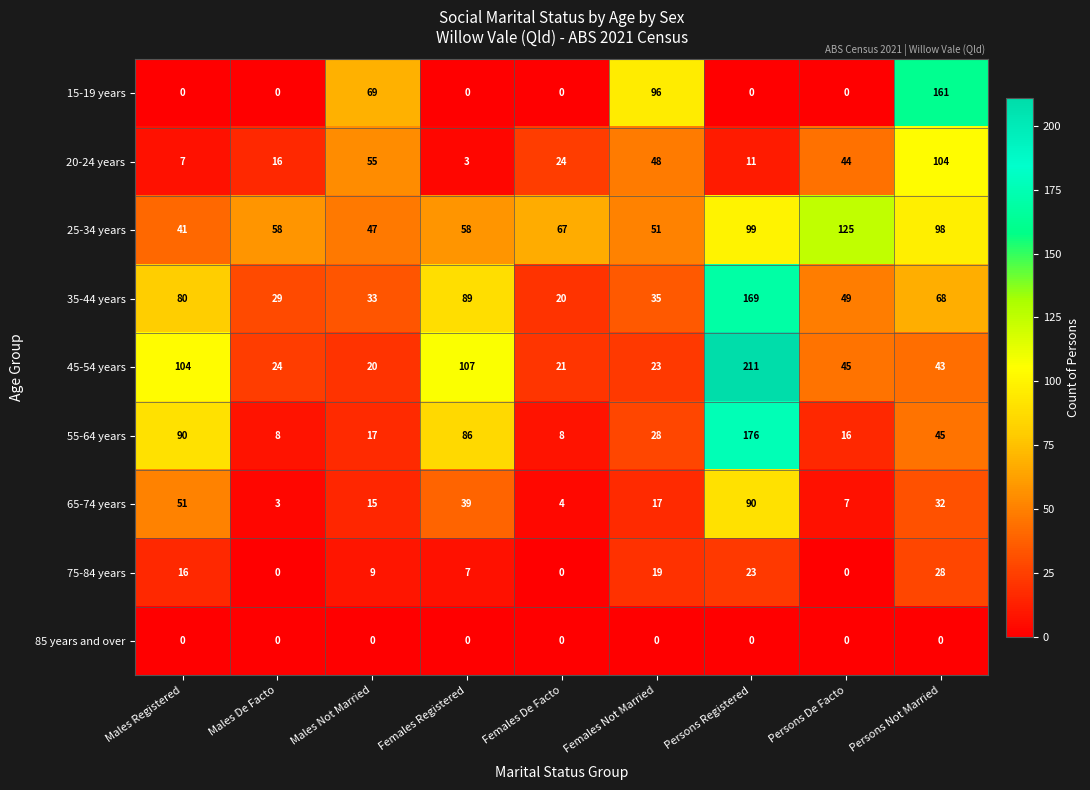

How many distinct data groups are displayed?

9